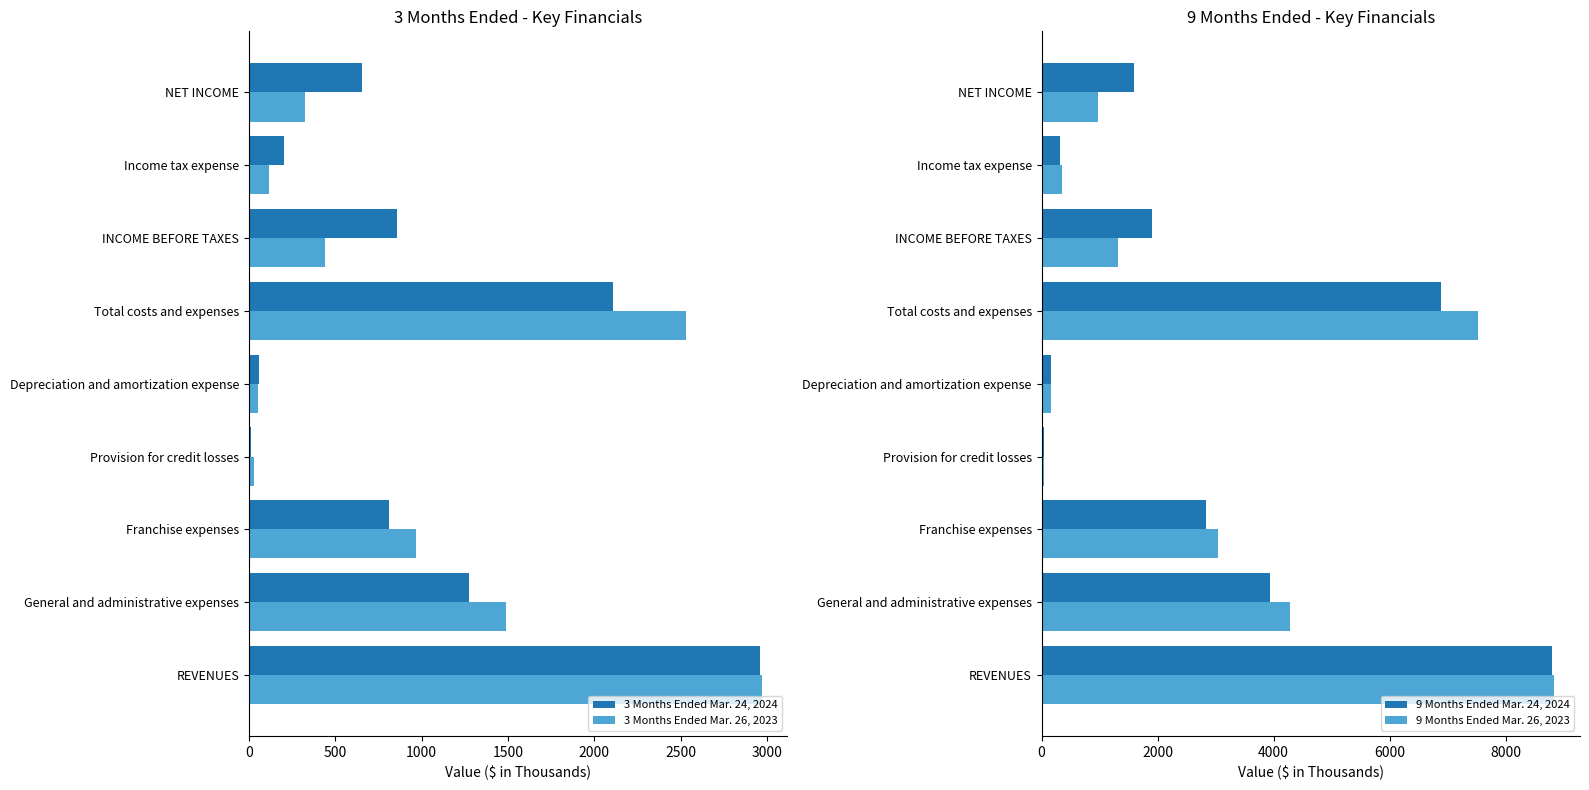

The value of 3 Months Ended Mar. 26, 2023 at INCOME BEFORE TAXES is 675. True or false?

False